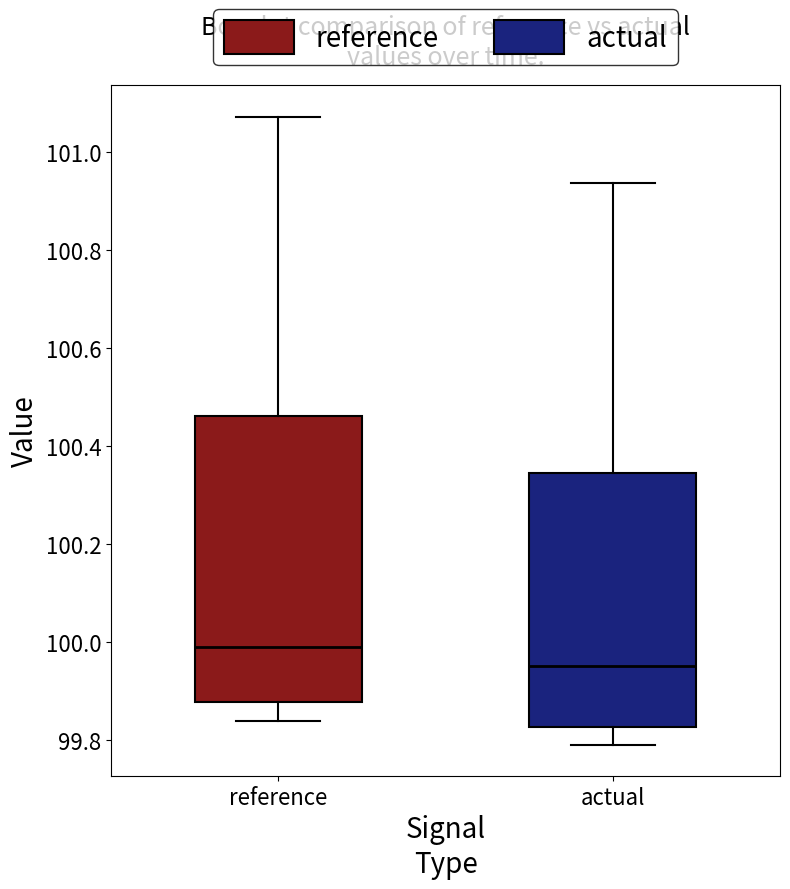

Reading left to right, read every box against the y-axis: the position of its median line, the range the box covers, and the ends of its whiskers. The values are not printed on the chart, so give them approximately, as read against the axis.

reference: median 99.98, box 99.88 to 100.46, whiskers 99.84 to 101.08
actual: median 99.96, box 99.82 to 100.34, whiskers 99.80 to 100.94